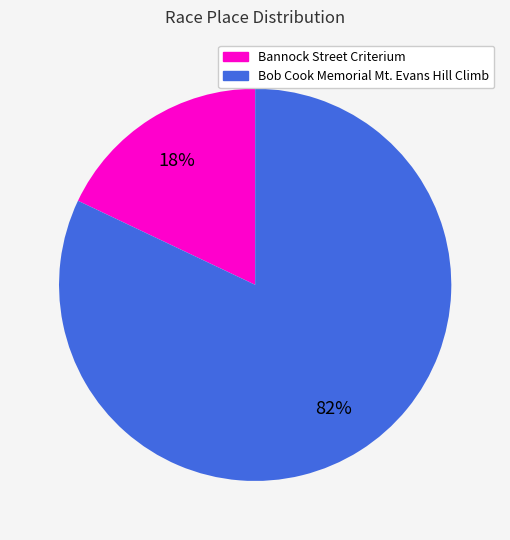

Do Bob Cook Memorial Mt. Evans Hill Climb and Bannock Street Criterium together represent more than half of the pie?

Yes